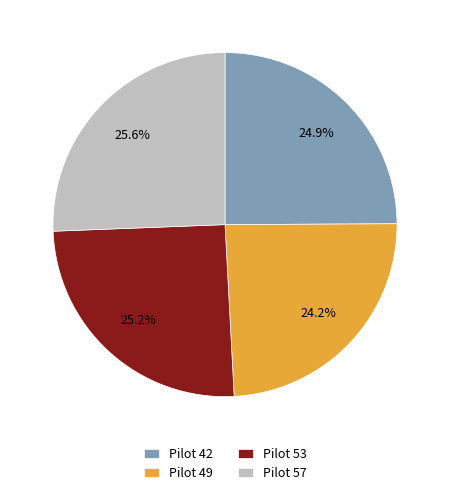

The Pilot 49 slice represents 24% of the pie. True or false?

True